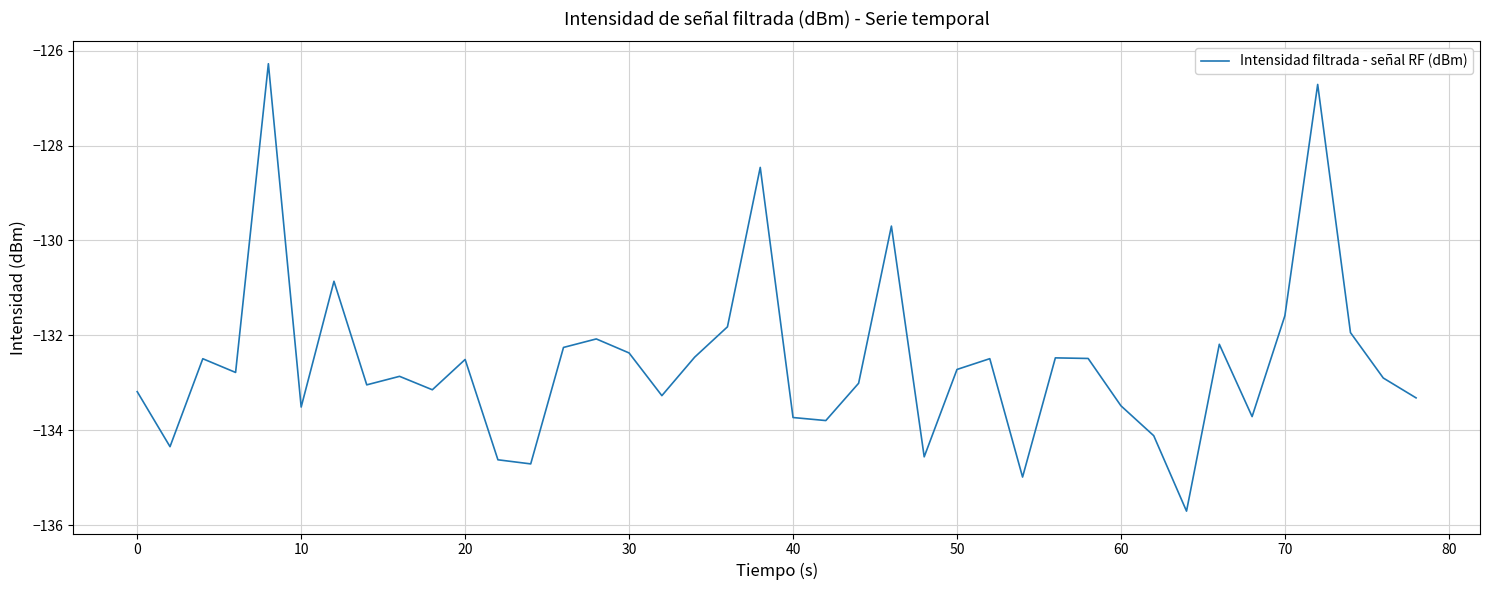

What is the minimum value shown in the chart?

-135.7